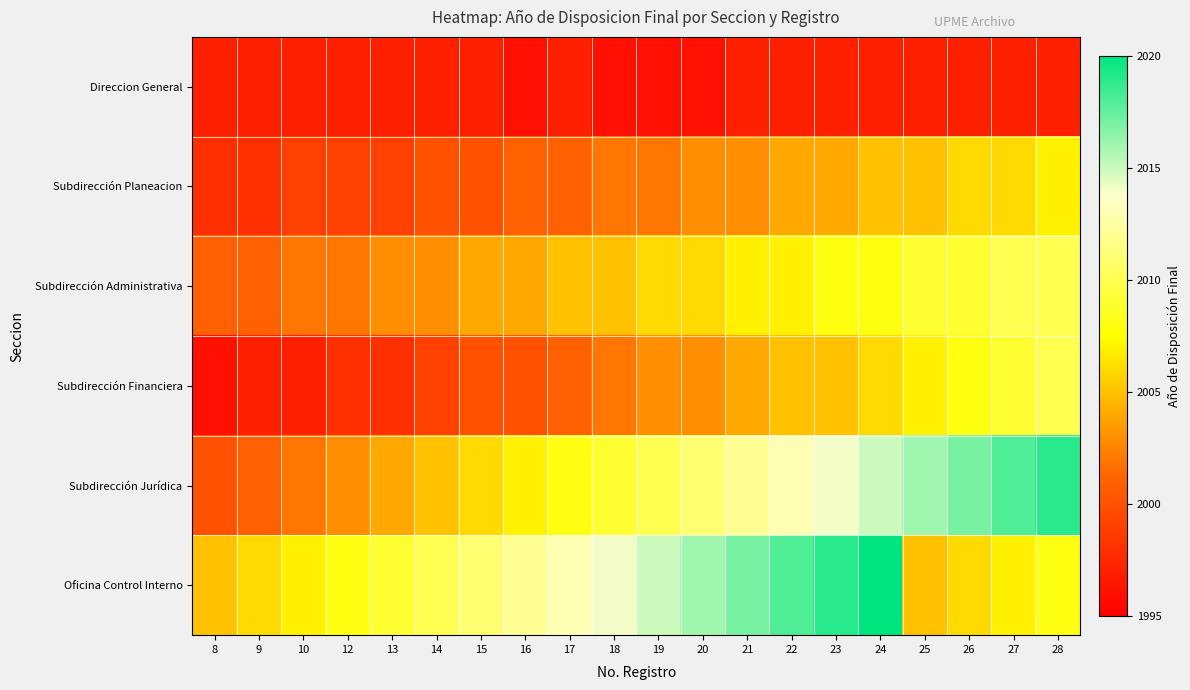

Which series has the largest total across all categories?

Oficina Control Interno